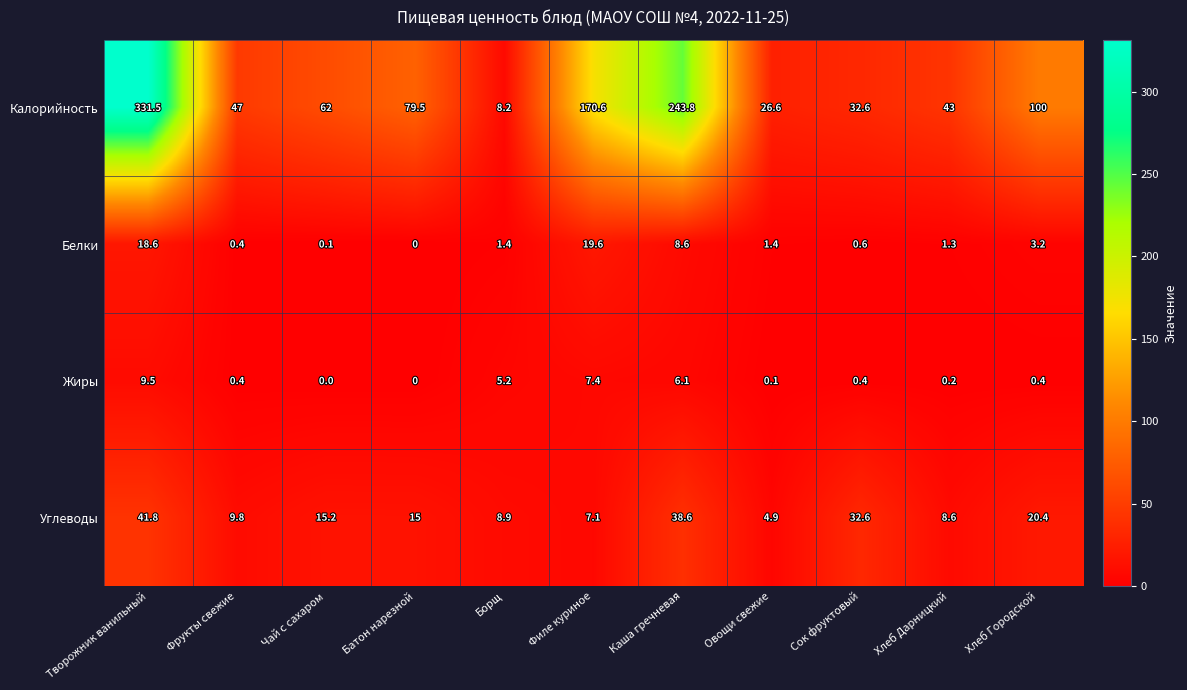

What is the difference between the maximum and minimum values in the Углеводы series?

36.9